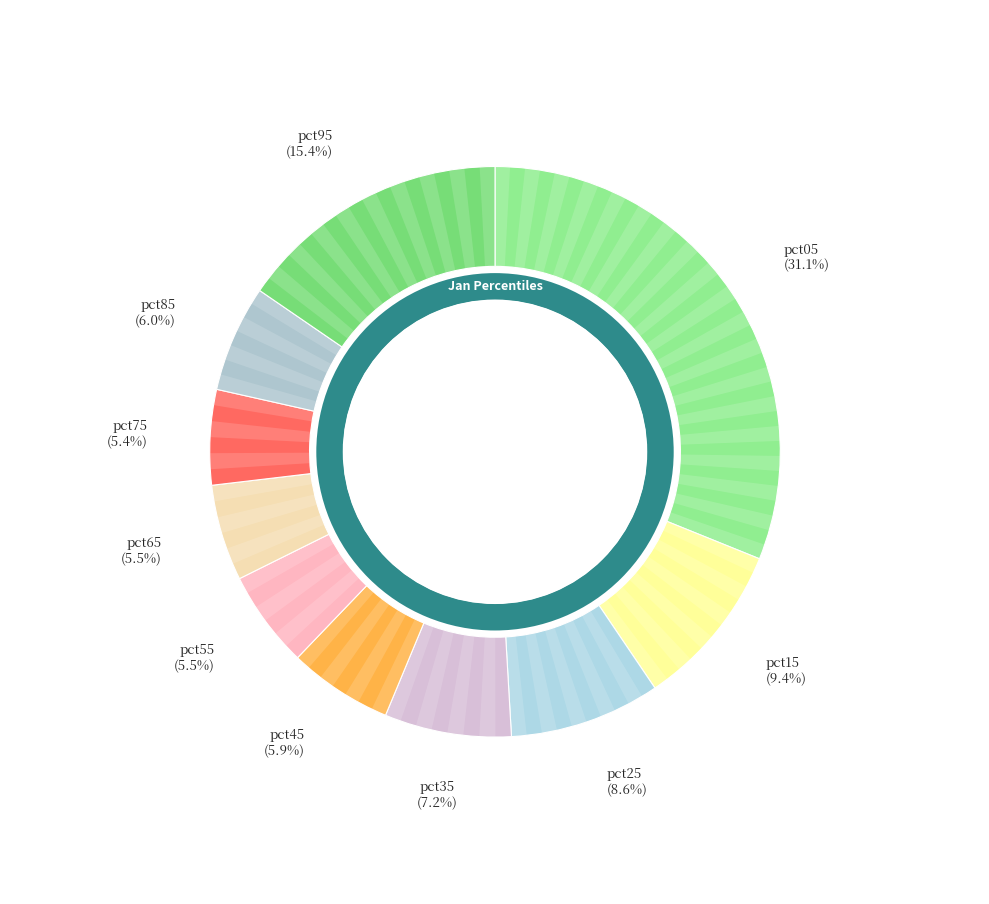

To the nearest percent, what percentage of the pie is pct05?

31%